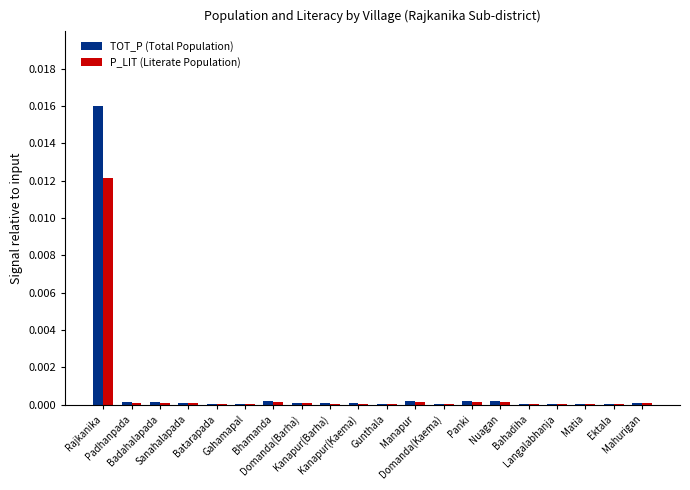

Which series has the largest total across all categories?

TOT_P (Total Population)